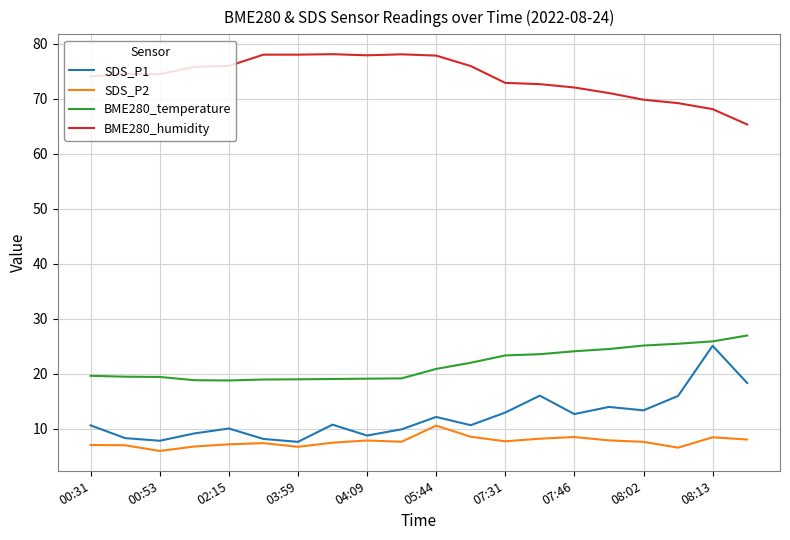

Which series has the largest total across all categories?

BME280_humidity